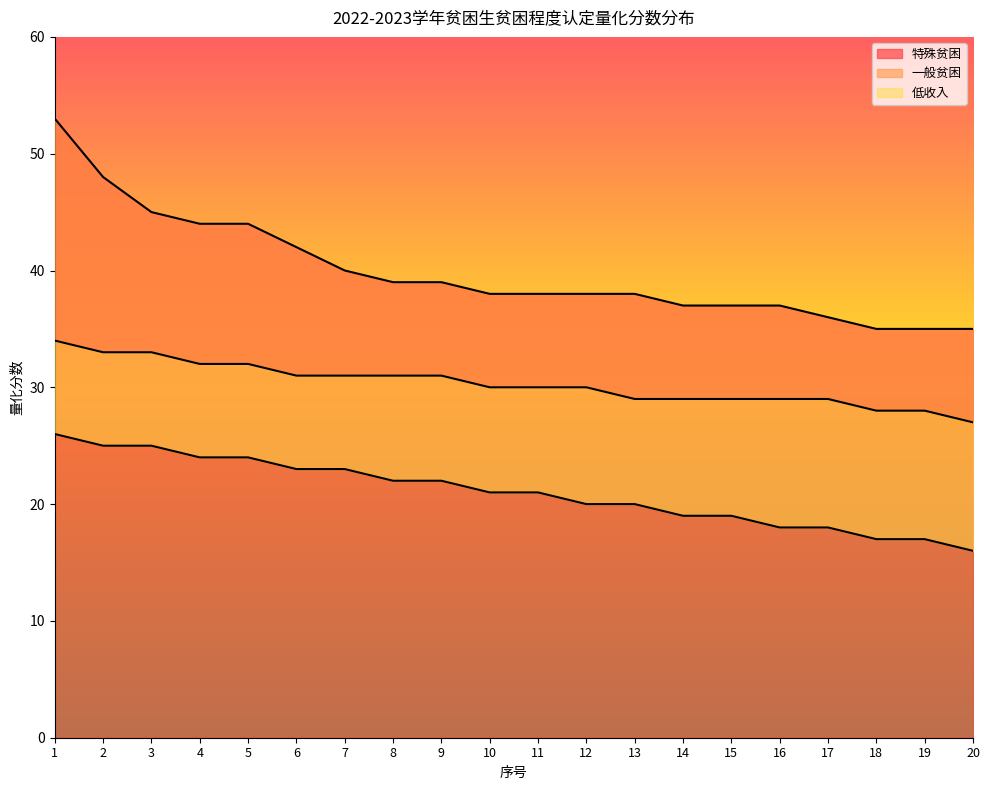

What is the average value of the 一般贫困 series?

30